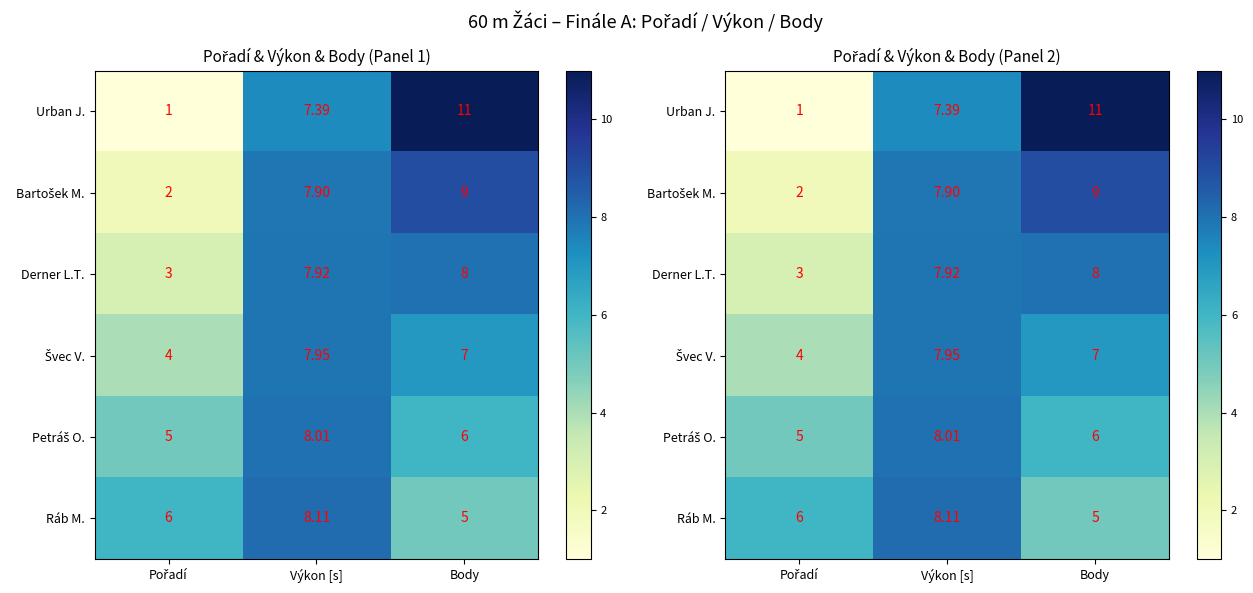

What is the difference between the maximum and minimum values in the Švec V. series?

4.0